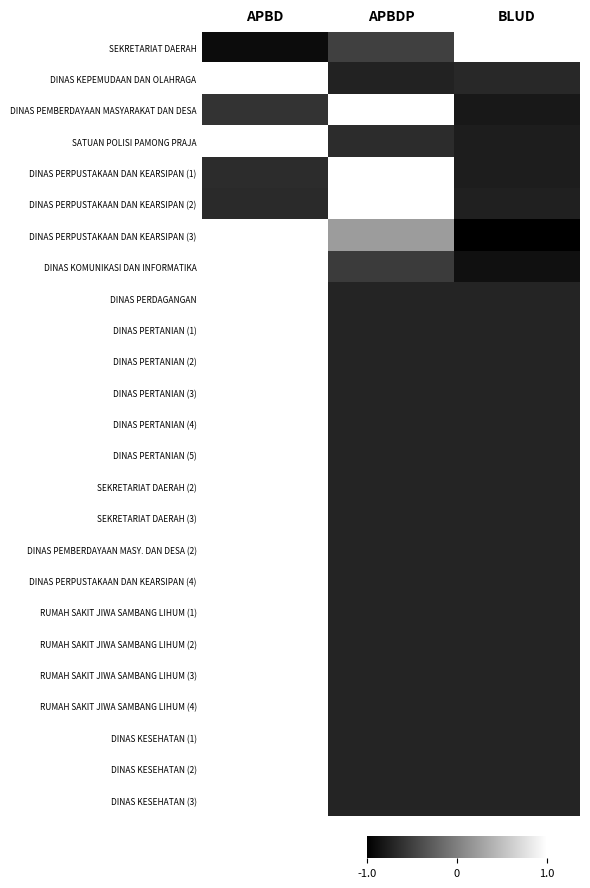

Which series has the largest total across all categories?

DINAS PERPUSTAKAAN DAN KEARSIPAN (3)